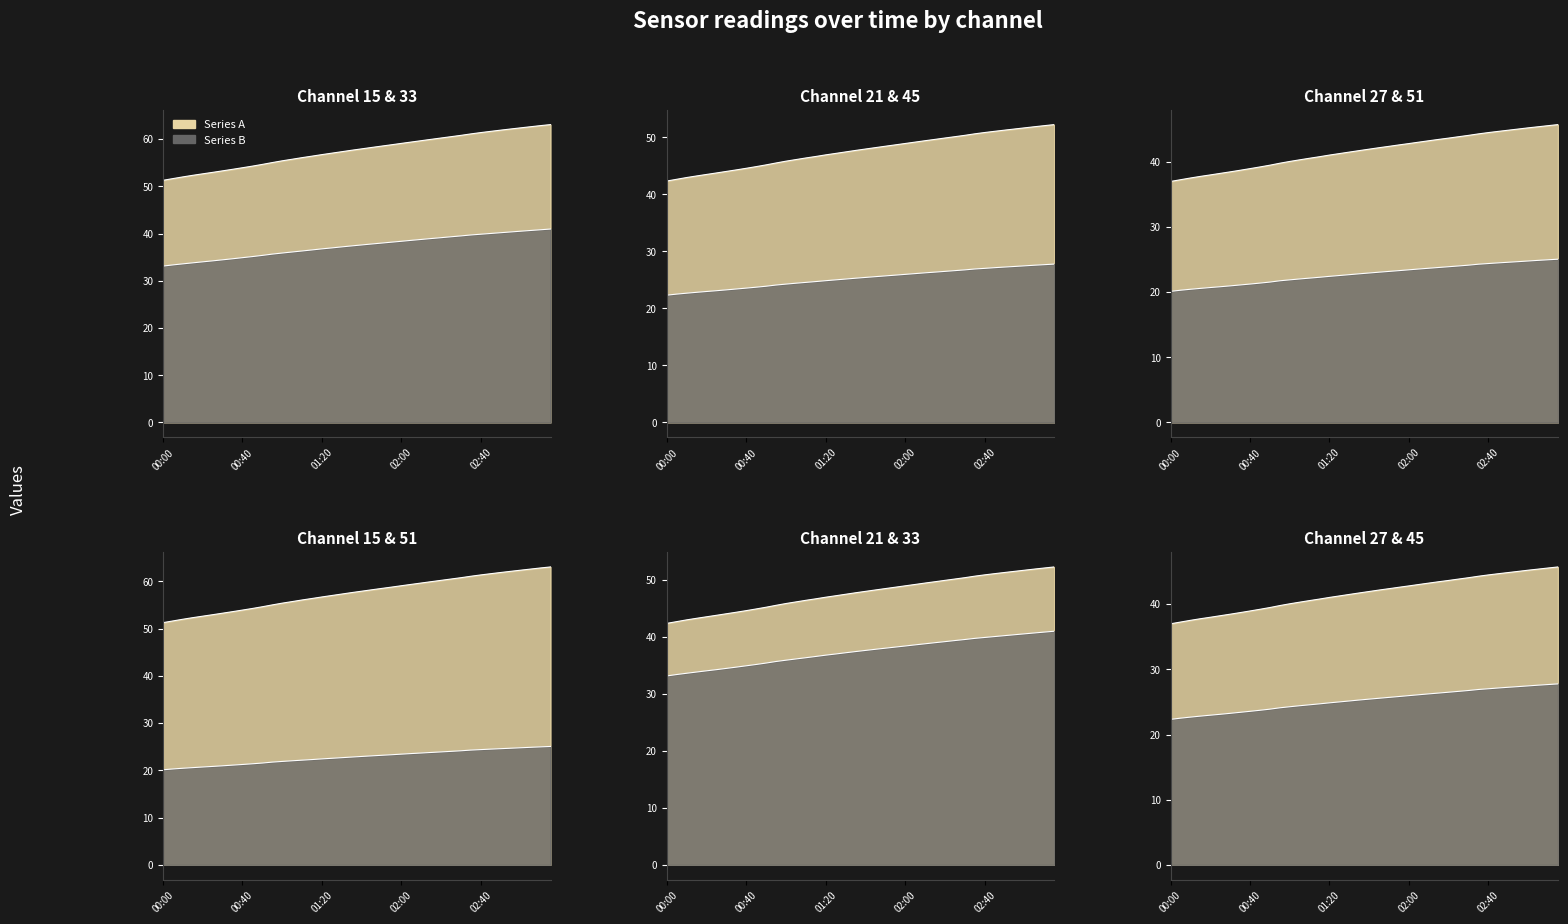

At how many categories does at least one series exceed 37?

40